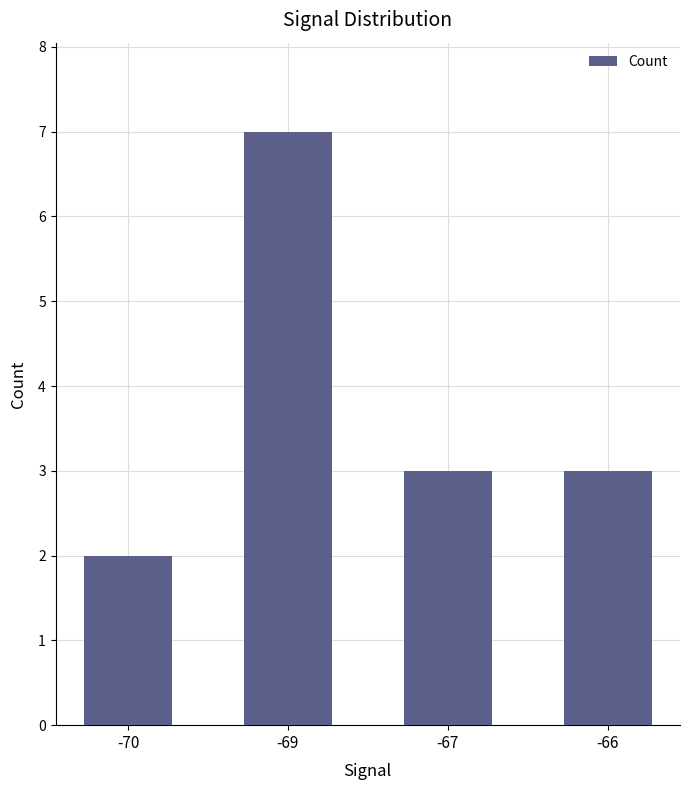

The chart shows a value of 7 at -69. True or false?

True